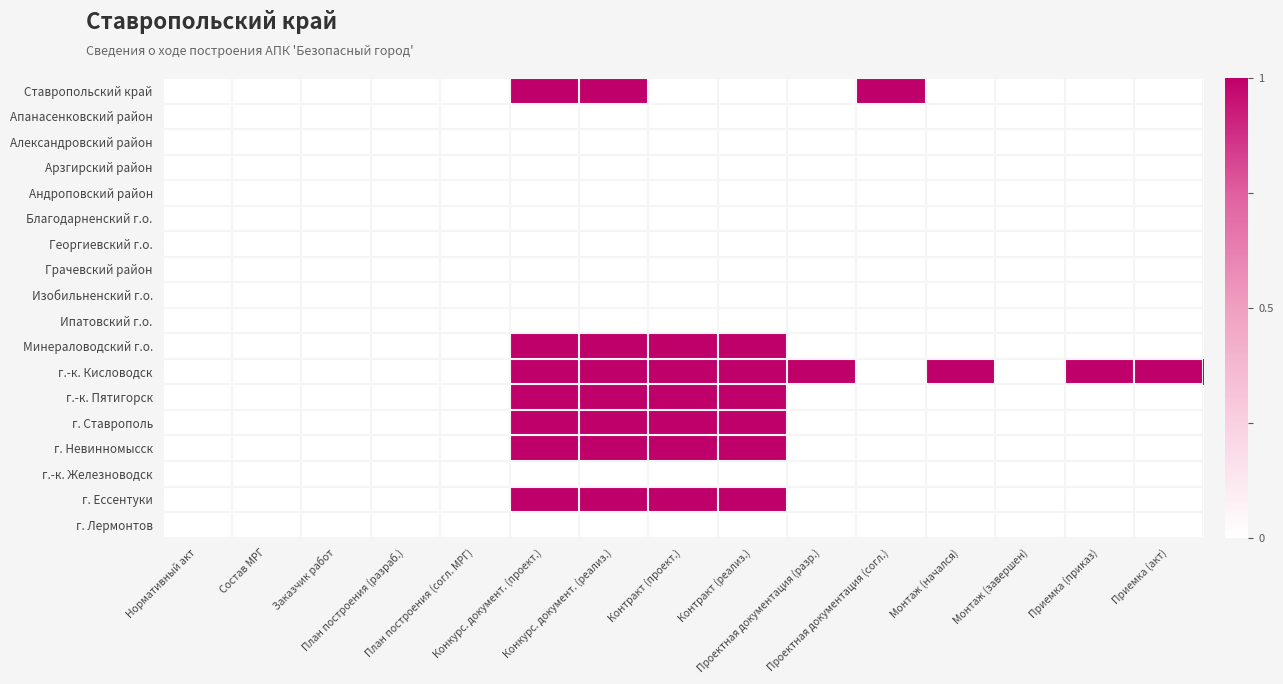

At Нормативный акт, list the series in order from largest to smallest.

Ставропольский край, Апанасенковский район, Александровский район, Арзгирский район, Андроповский район, Благодарненский г.о., Георгиевский г.о., Грачевский район, Изобильненский г.о., Ипатовский г.о., Минераловодский г.о., г.-к. Кисловодск, г.-к. Пятигорск, г. Ставрополь, г. Невинномысск, г.-к. Железноводск, г. Ессентуки, г. Лермонтов